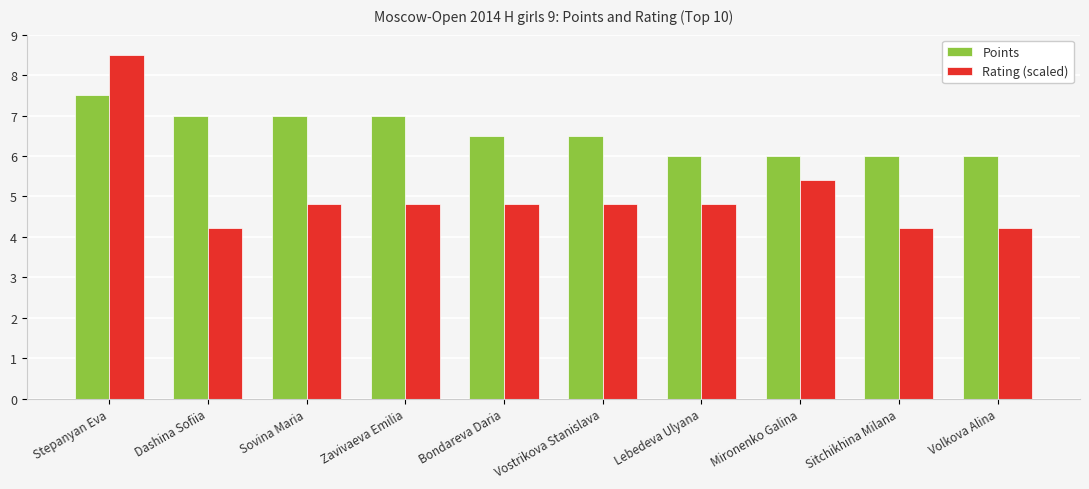

What is the difference between the maximum and second lowest values in the Rating (scaled) series?

4.3